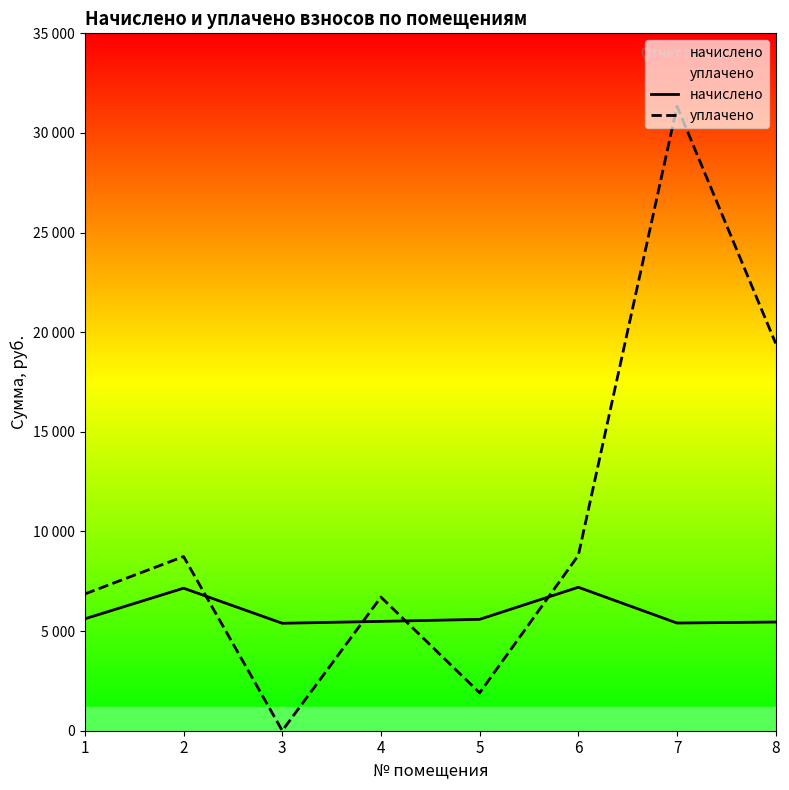

What value does the начислено series have at 5?

5589.6